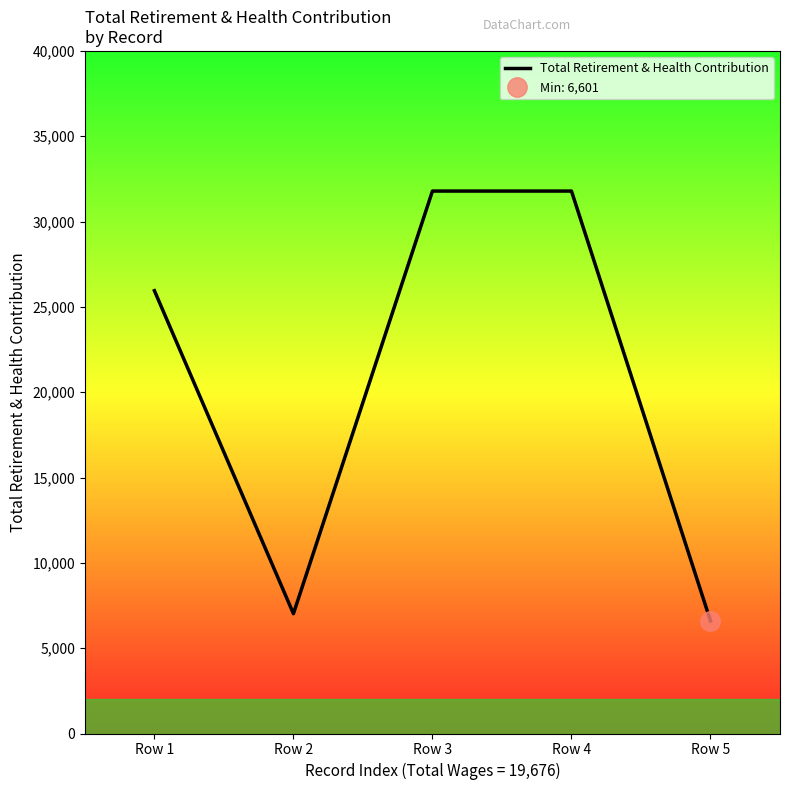

The chart shows a value of 6601 at Row 5. True or false?

True